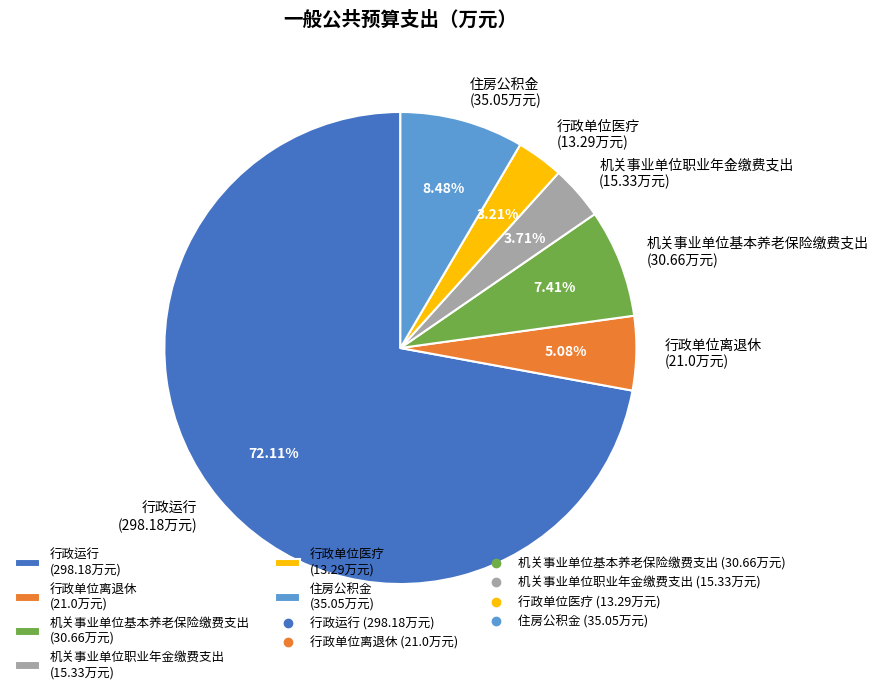

Is 行政运行 (298.18万元) the majority of the pie?

Yes